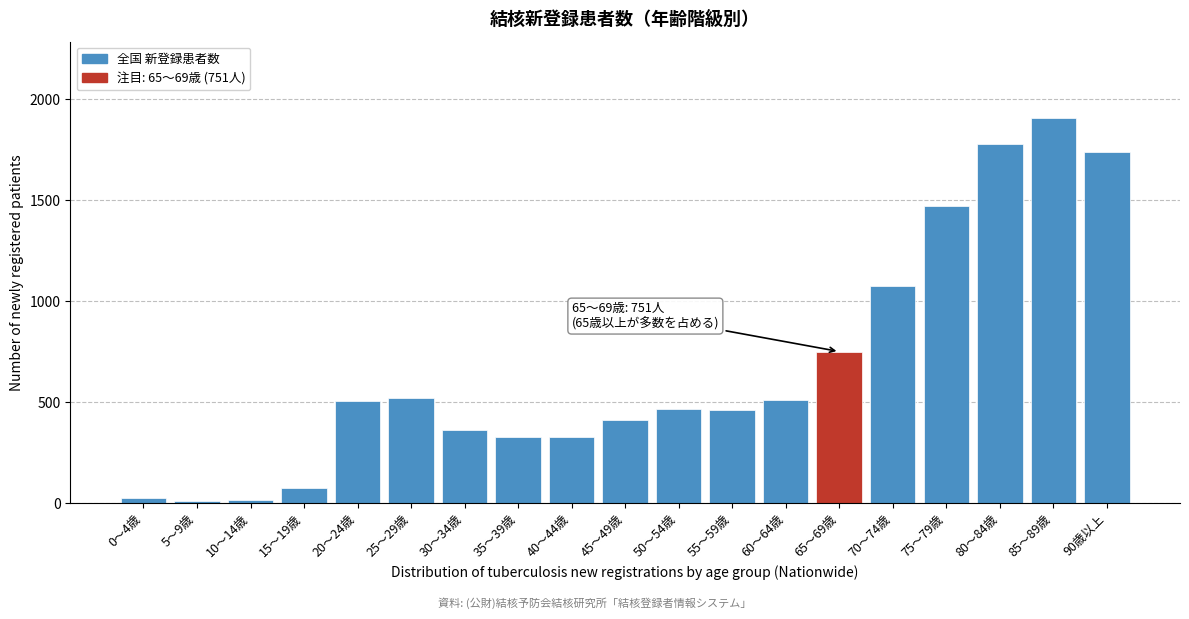

The value at 60～64歳 is 355. True or false?

False